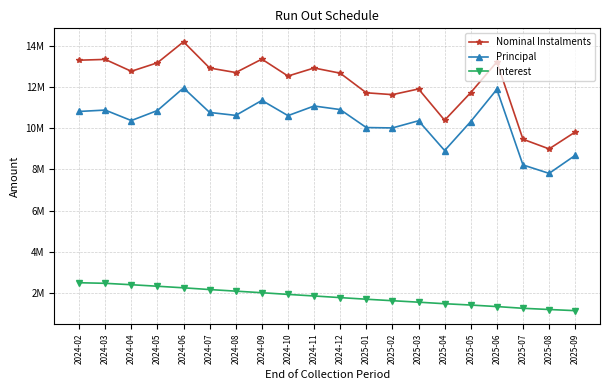

At how many categories does at least one series exceed 9284852?

19